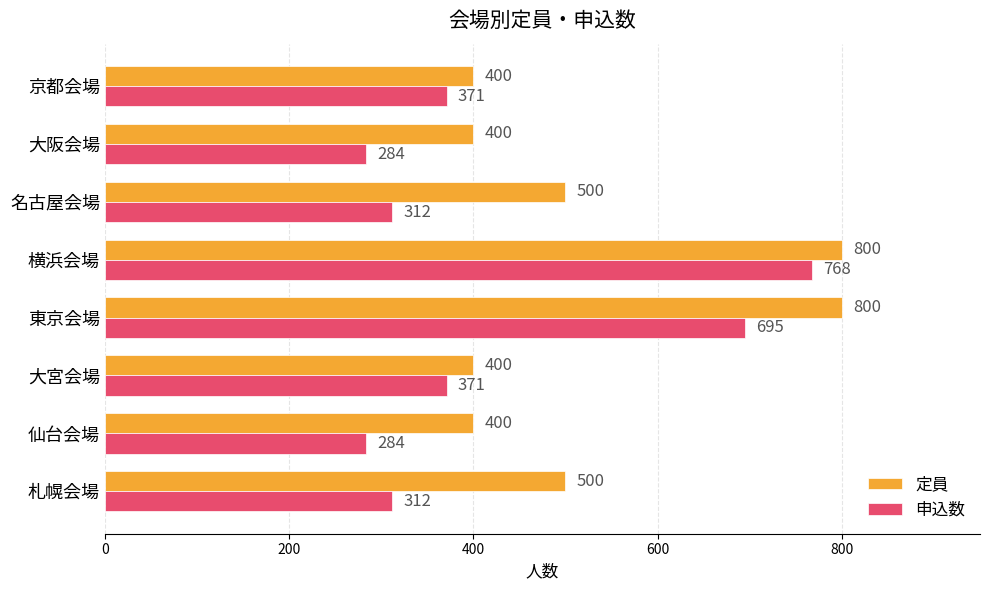

Rank the series by their average value, from lowest to highest.

申込数, 定員